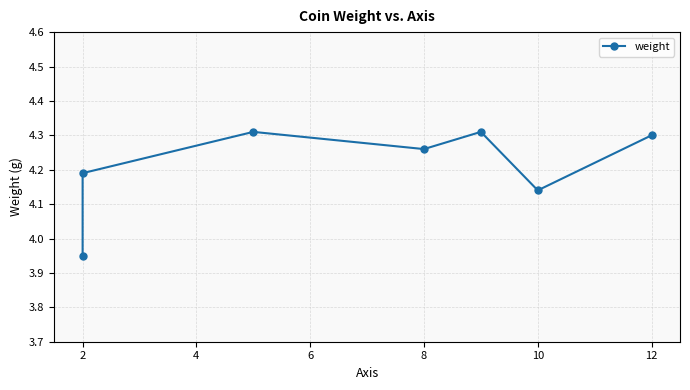

Between 4 and 12, which is larger?

4